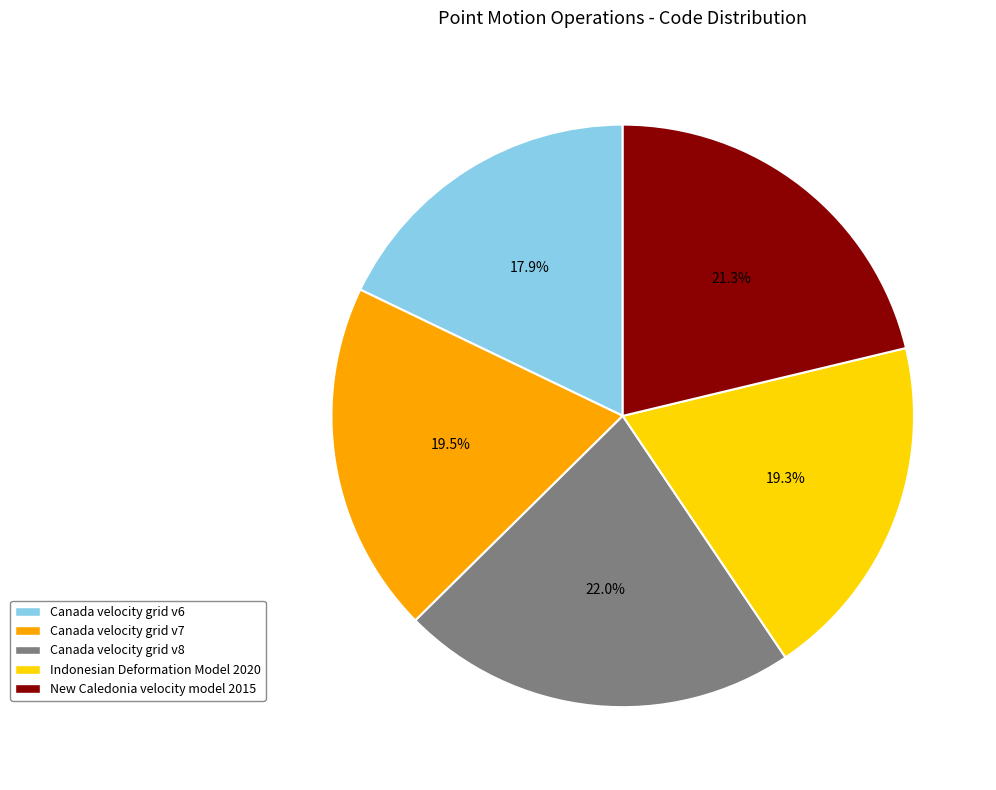

Which category has the biggest portion of the pie?

Canada velocity grid v8